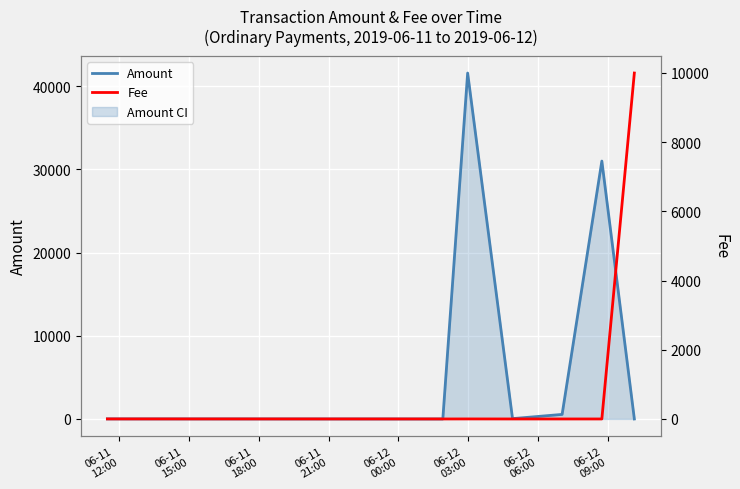

True or false: Fee and Amount cross at least once.

True